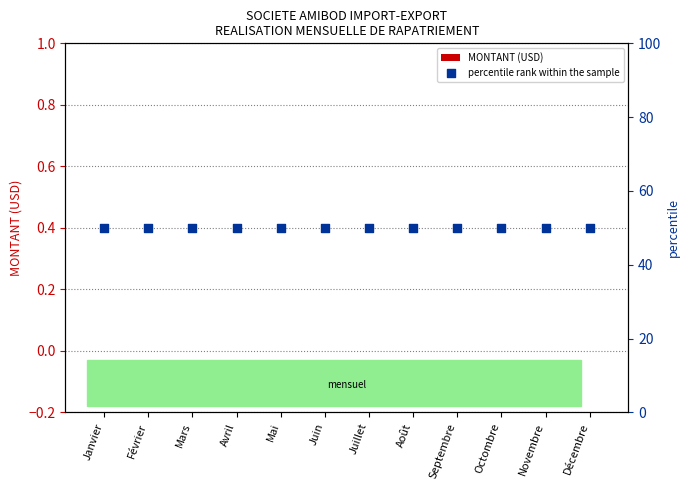

At how many categories does at least one series exceed 41?

12